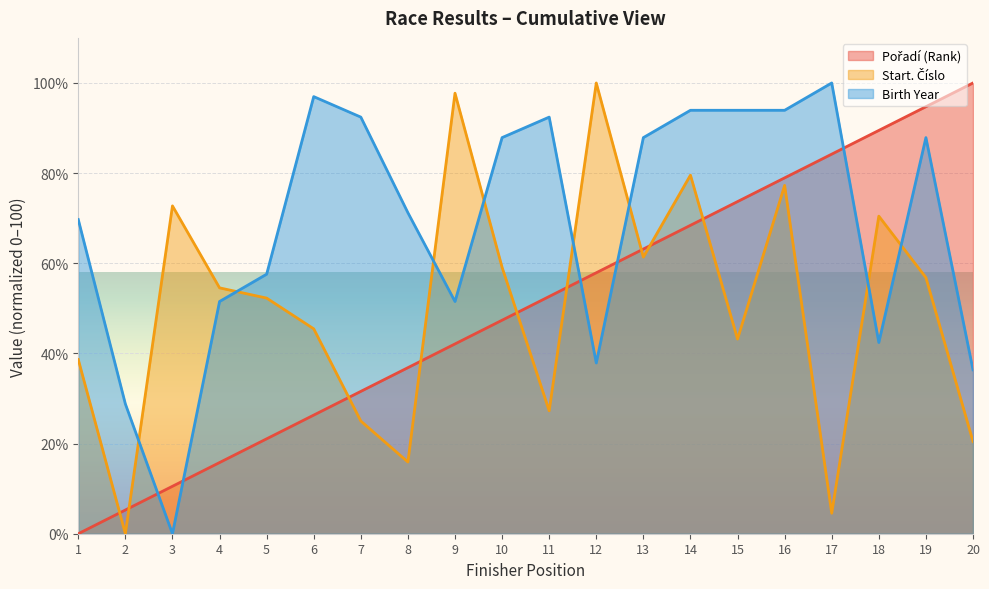

What is the difference between the Birth Year values at 17 and 10?

12.1